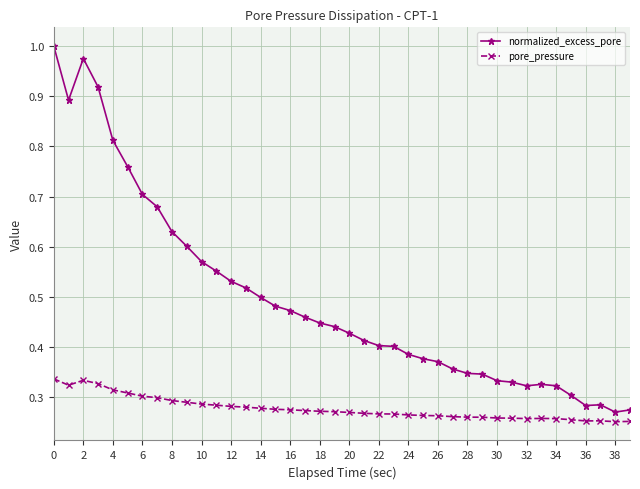

Is this an area chart (filled region under the line)?

No